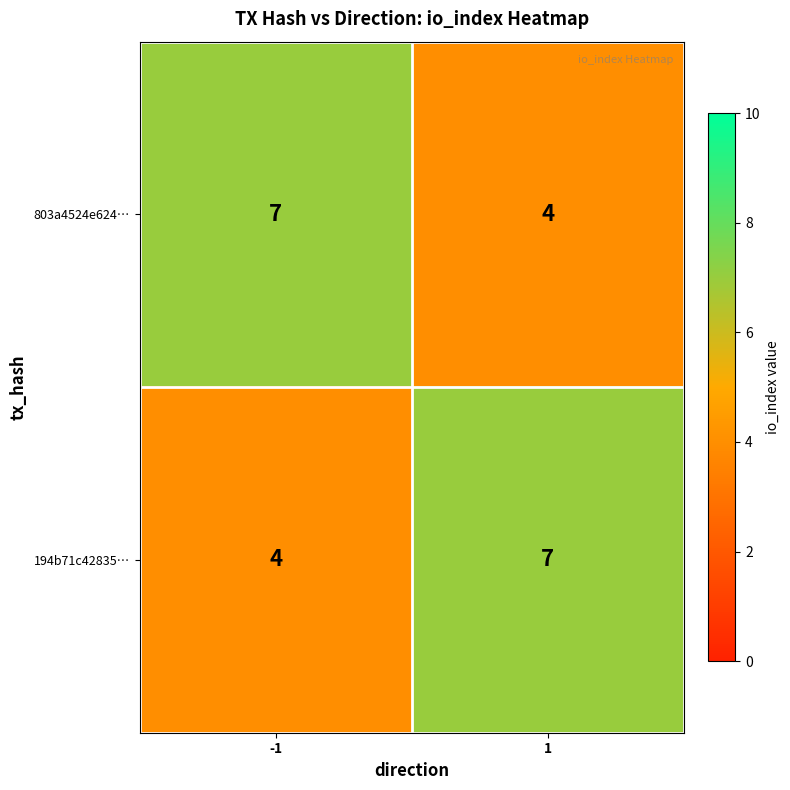

What is the difference between the highest and lowest values at -1?

3